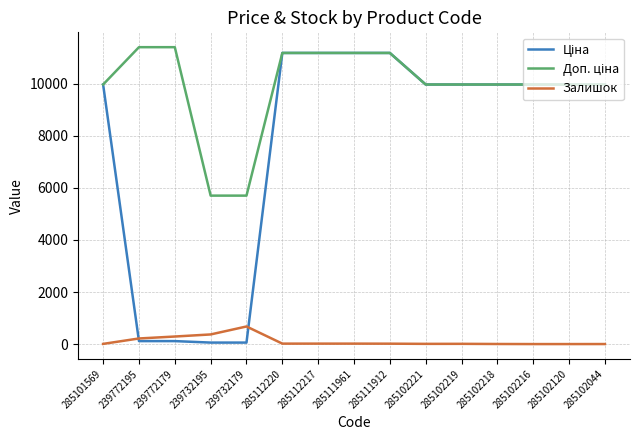

What is the maximum value shown in the chart?

11410.0